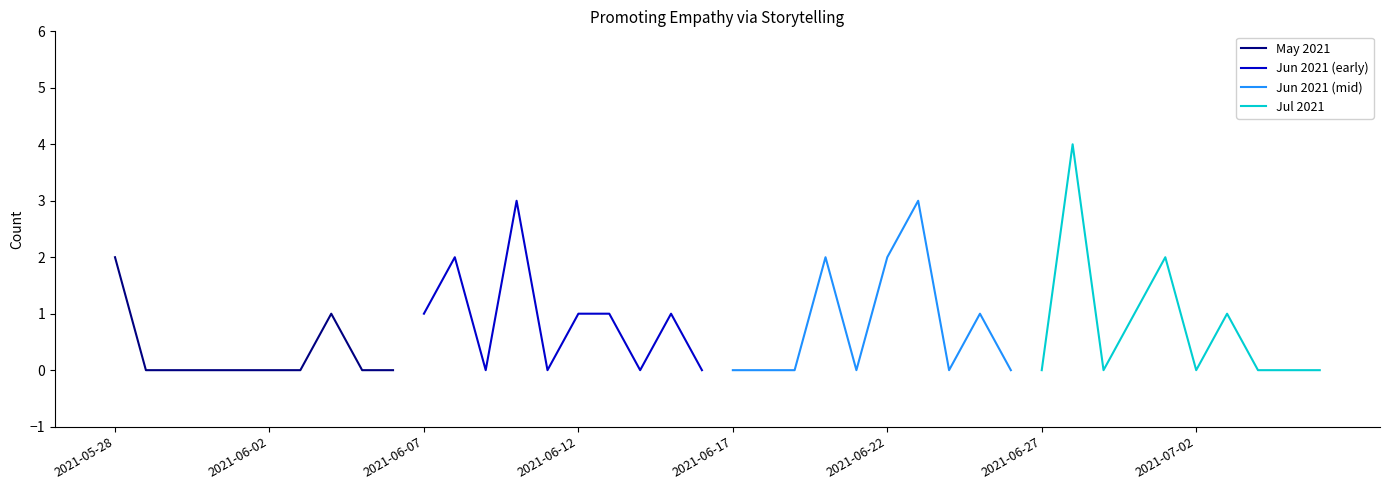

Count the Jul 2021 values in the range 0 to 1.

8